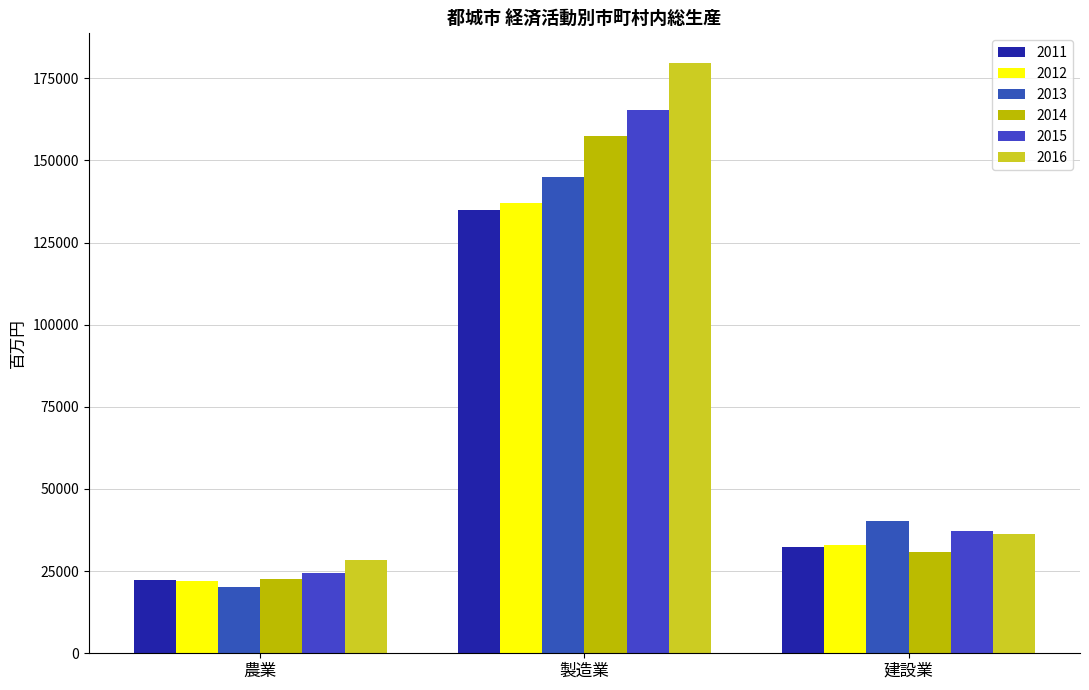

At which label does 2013 reach its peak?

製造業